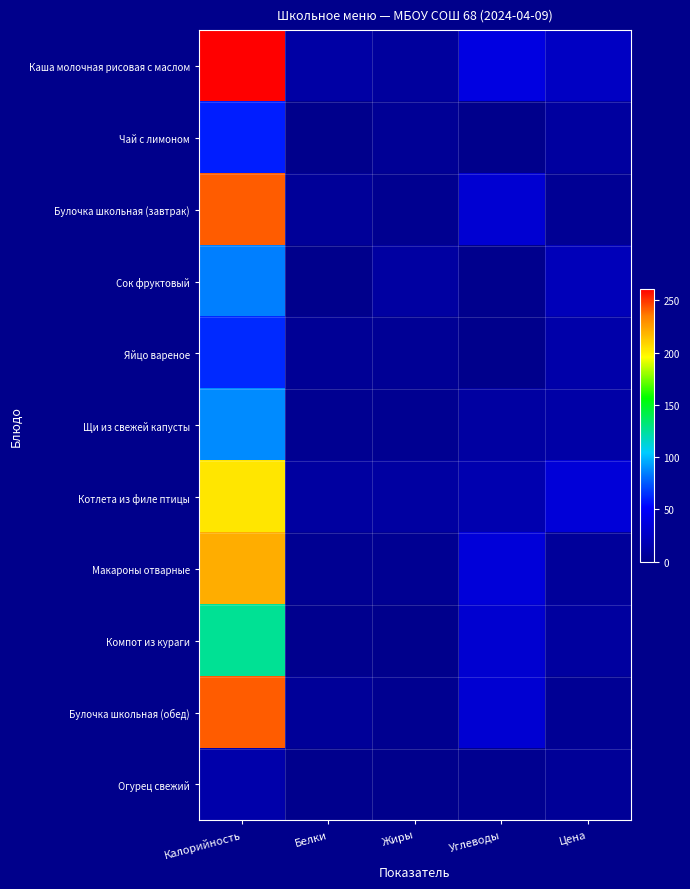

How many categories are shown in the chart?

5